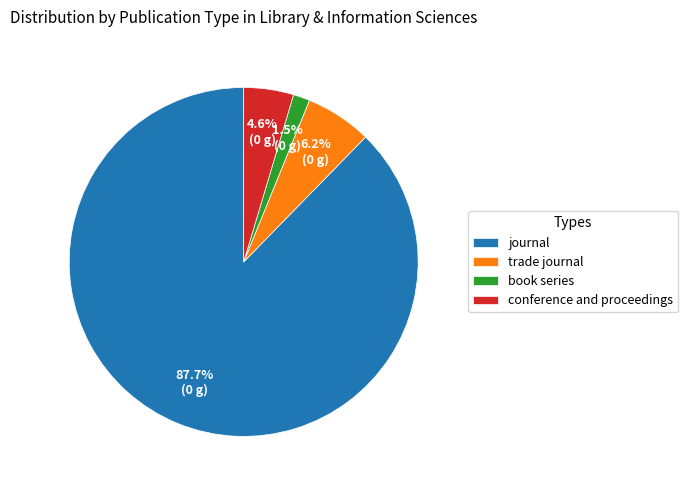

To the nearest percent, what is the combined percentage of trade journal and journal?

94%